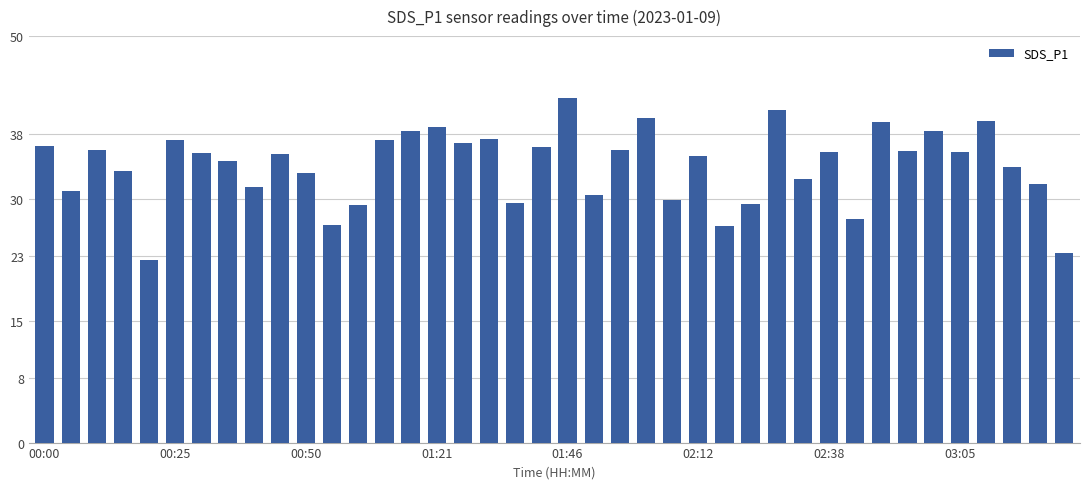

What is the value of the 35th bar from the left?

38.3